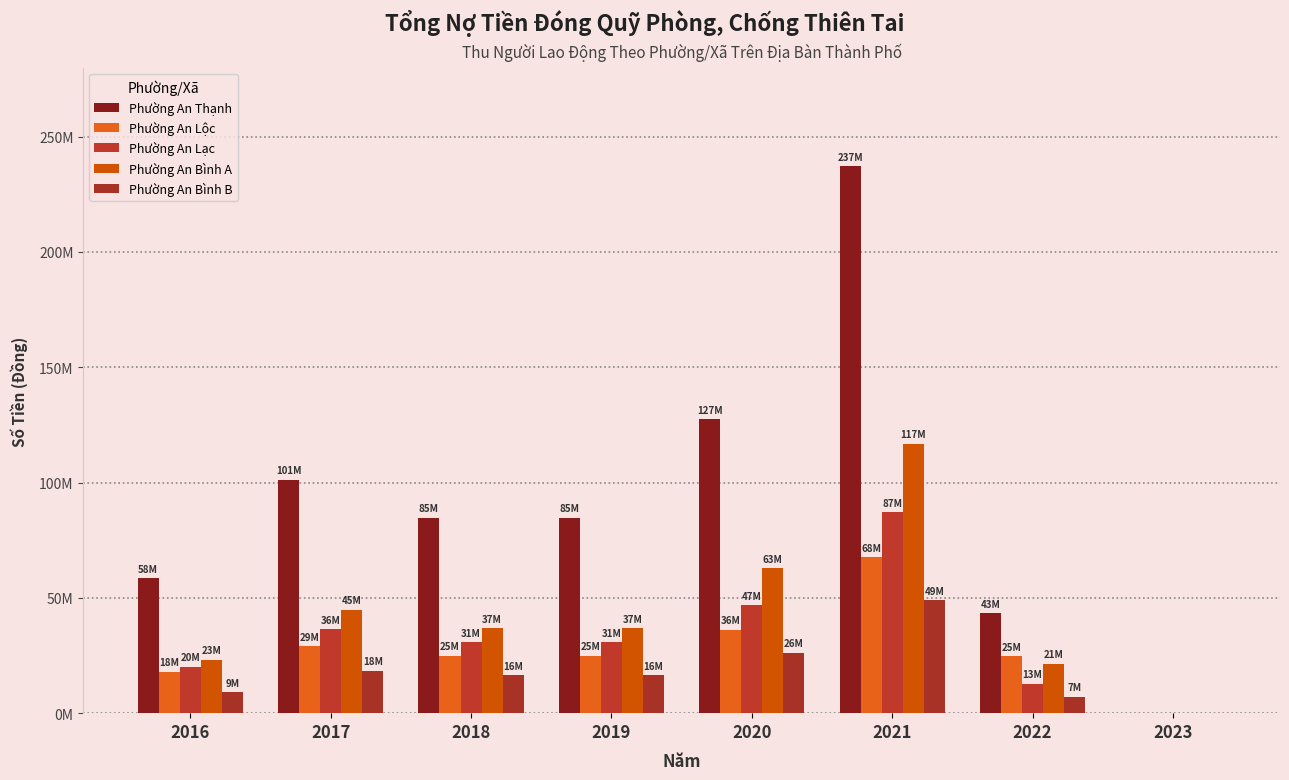

Does the chart contain stacked bars?

No